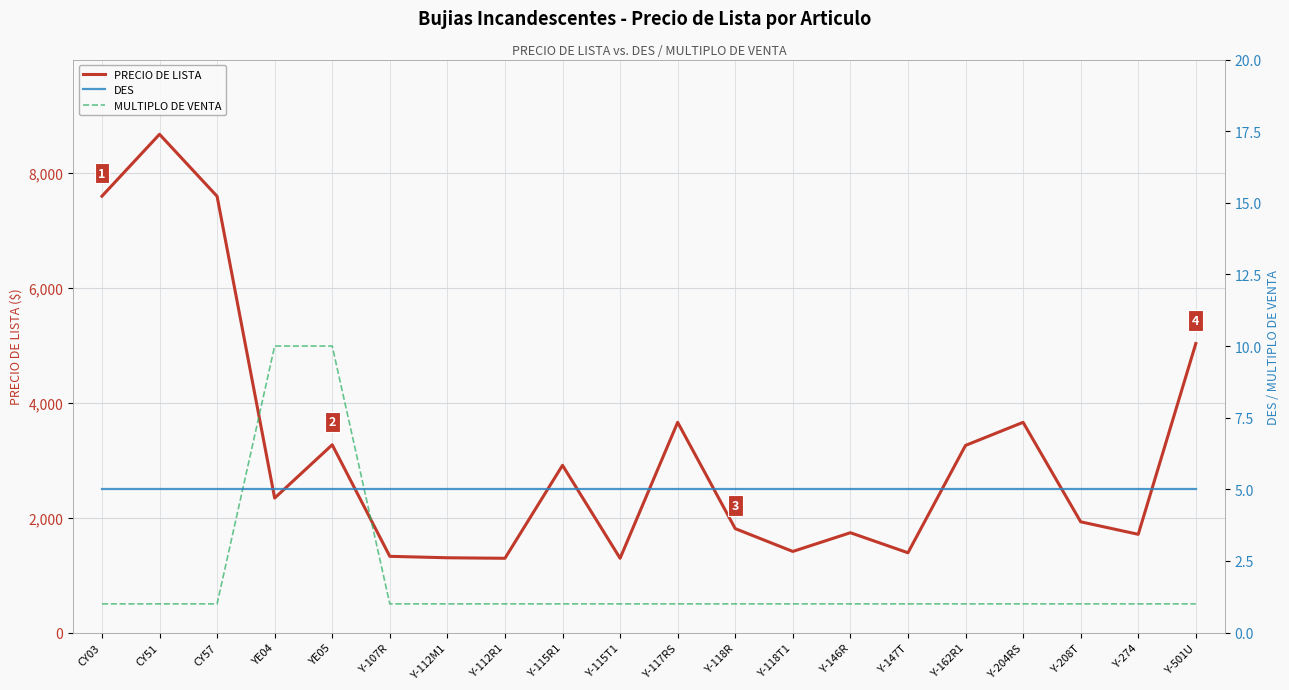

What is the value of the DES point at the 14th from the left?

5